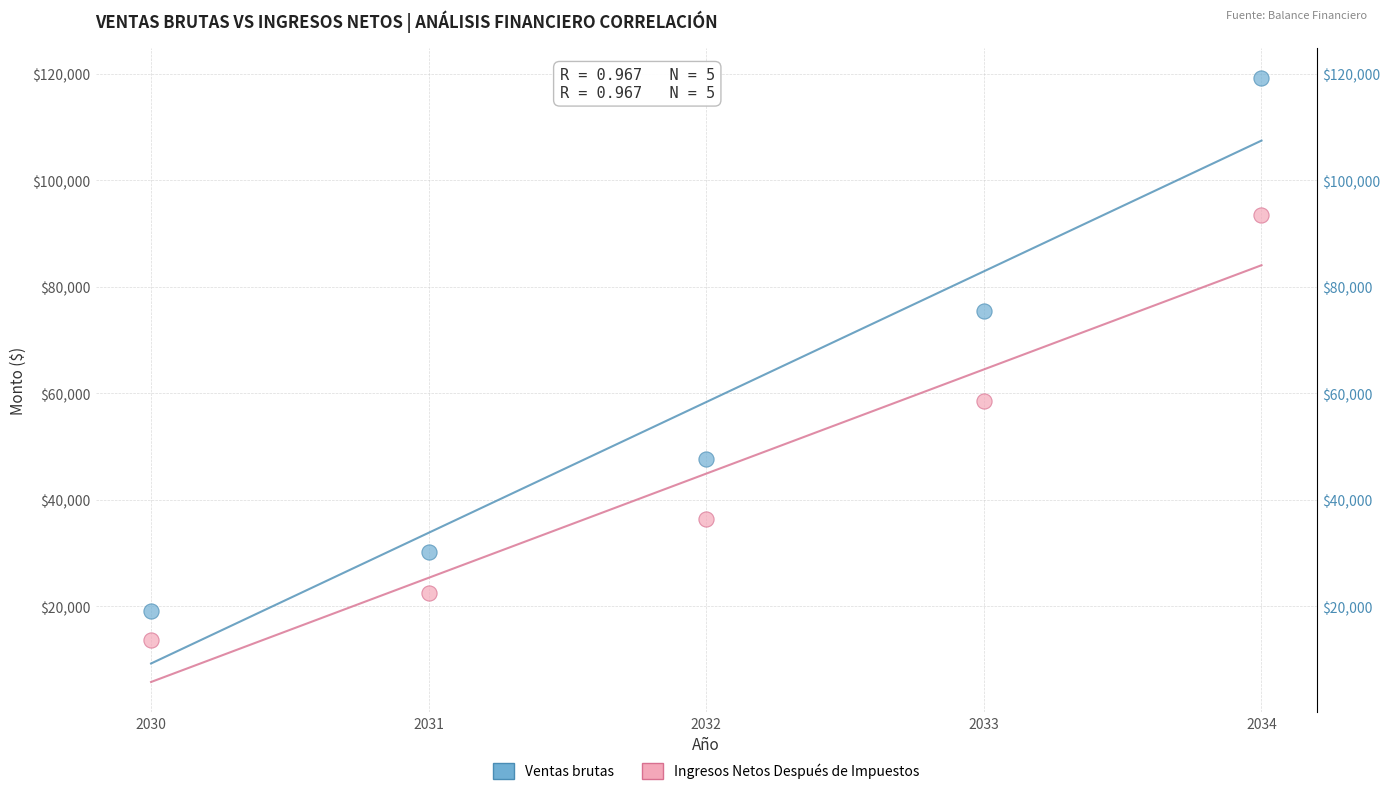

Which series has the widest spread of Y values?

Ventas brutas